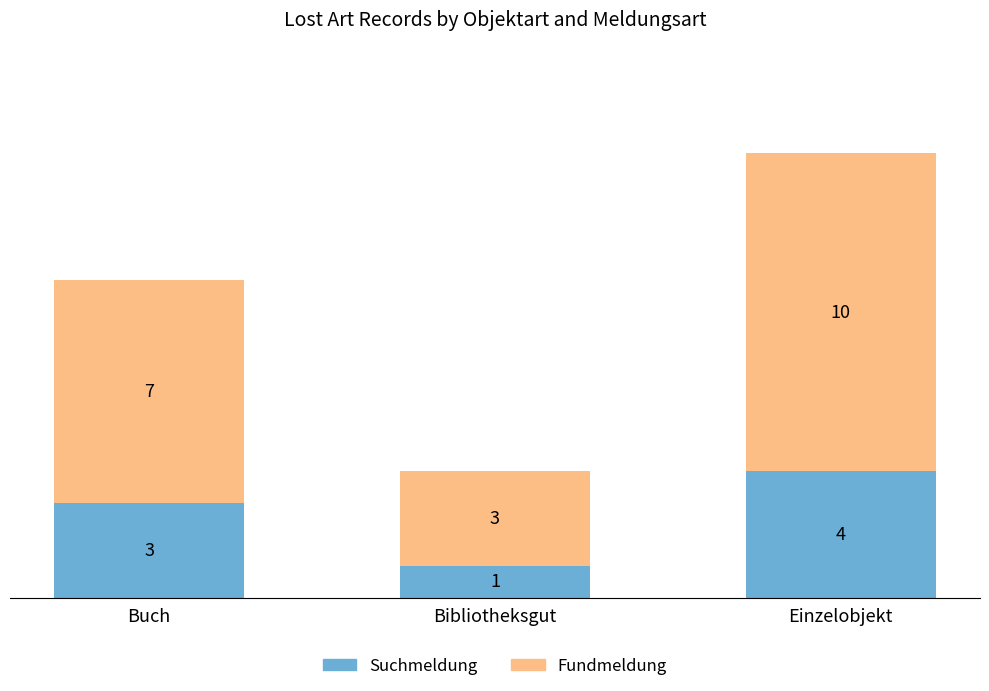

Which category has the highest value in the Suchmeldung series?

Einzelobjekt